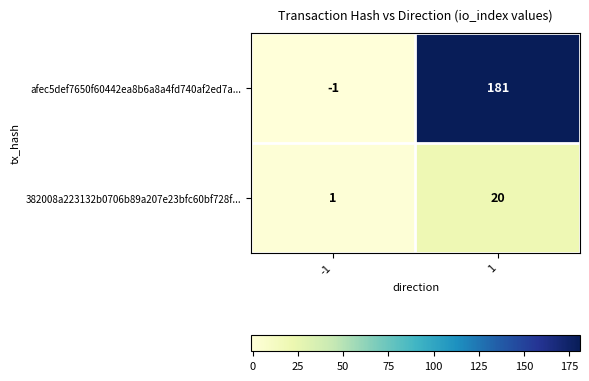

What is the total value across all series at 1?

201